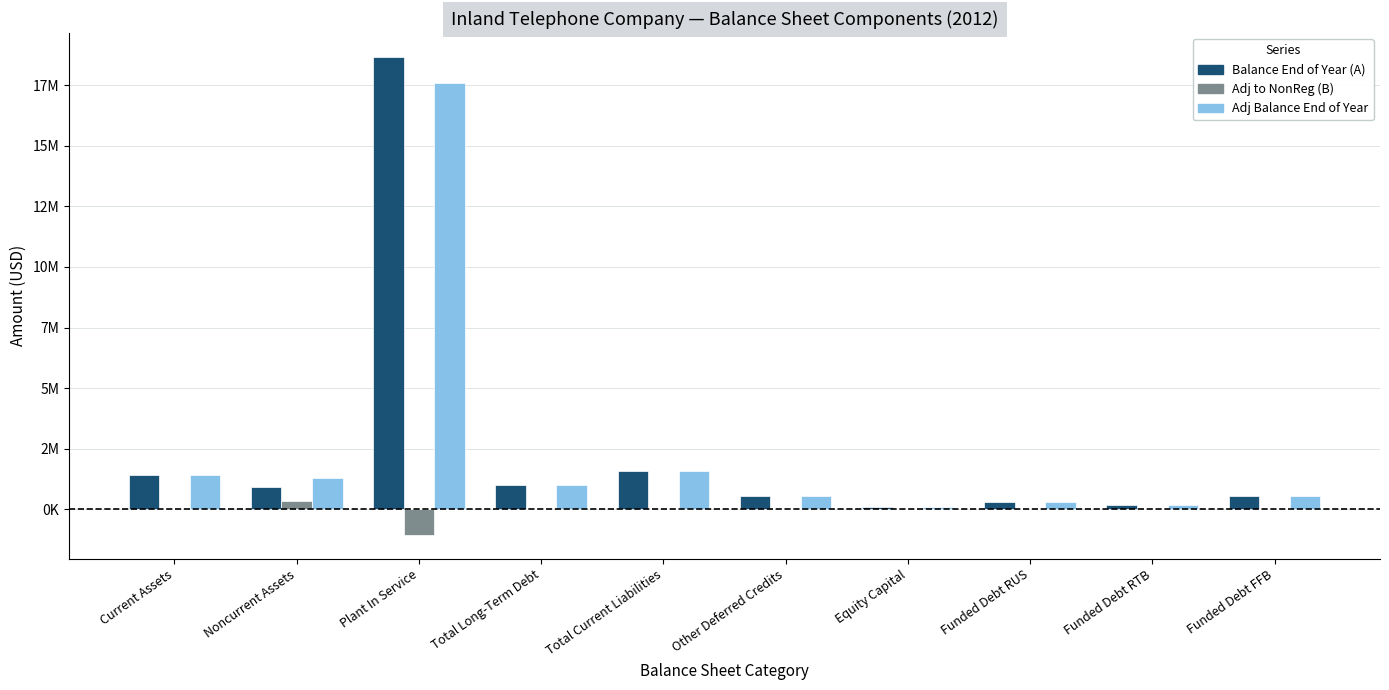

What are all the series names shown in the legend?

Balance End of Year (A), Adj to NonReg (B), Adj Balance End of Year